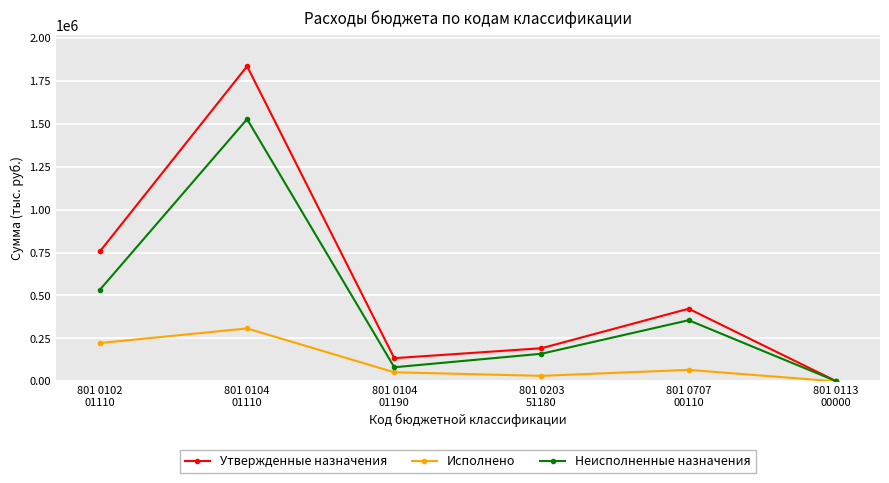

True or false: Исполнено has a value of 223088.0 at 801 0102
01110.

True